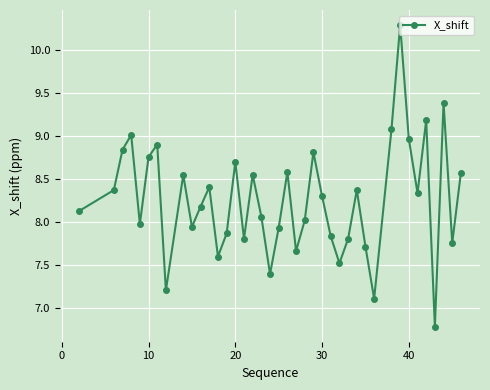

True or false: there are more than 1 points higher than both neighbors.

True